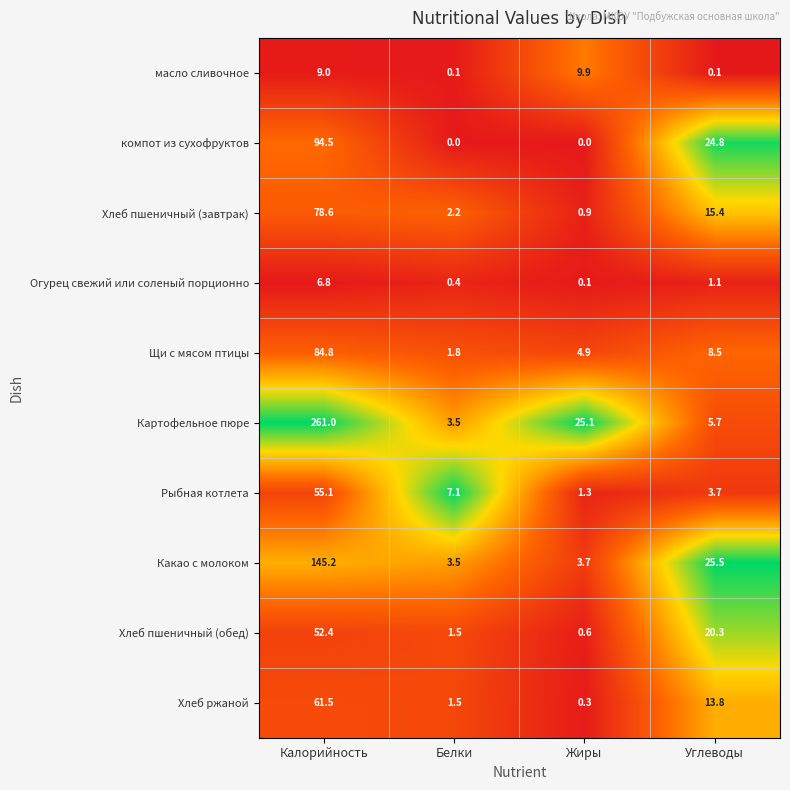

At Жиры, list the series in order from largest to smallest.

Картофельное пюре, масло сливочное, Щи с мясом птицы, Какао с молоком, Рыбная котлета, Хлеб пшеничный (завтрак), Хлеб пшеничный (обед), Хлеб ржаной, Огурец свежий или соленый порционно, компот из сухофруктов